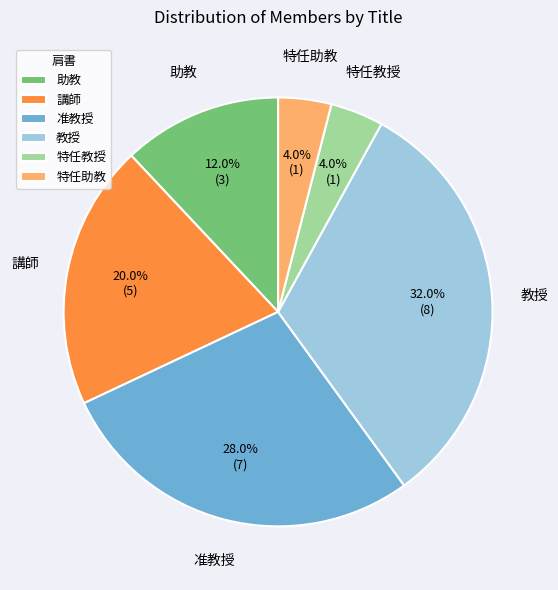

To the nearest percent, what portion does 教授 represent?

32%